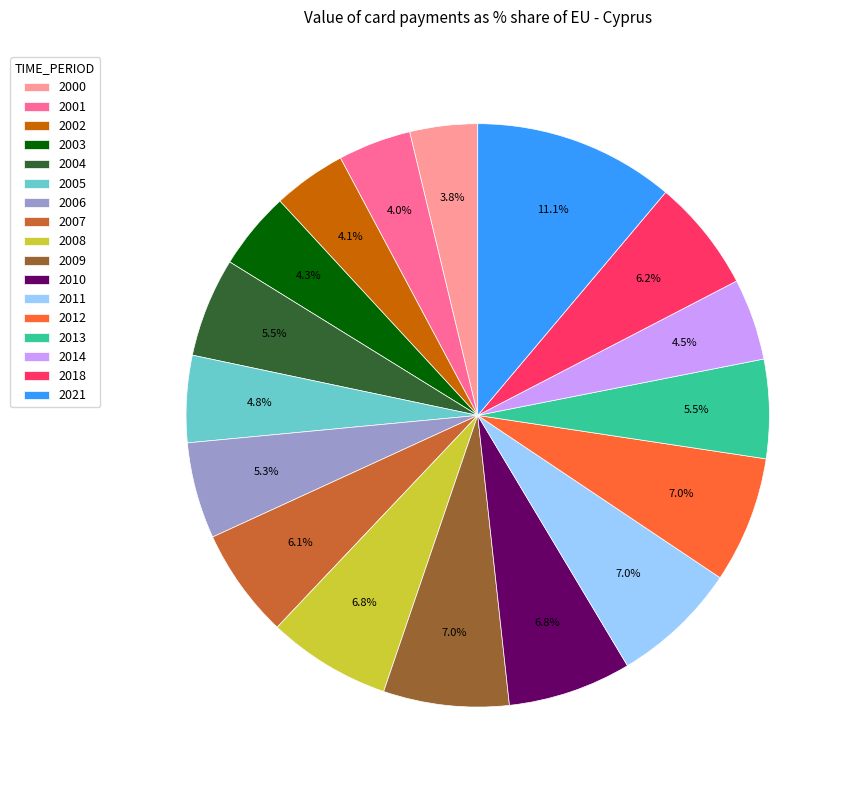

Which category has the biggest portion of the pie?

2021